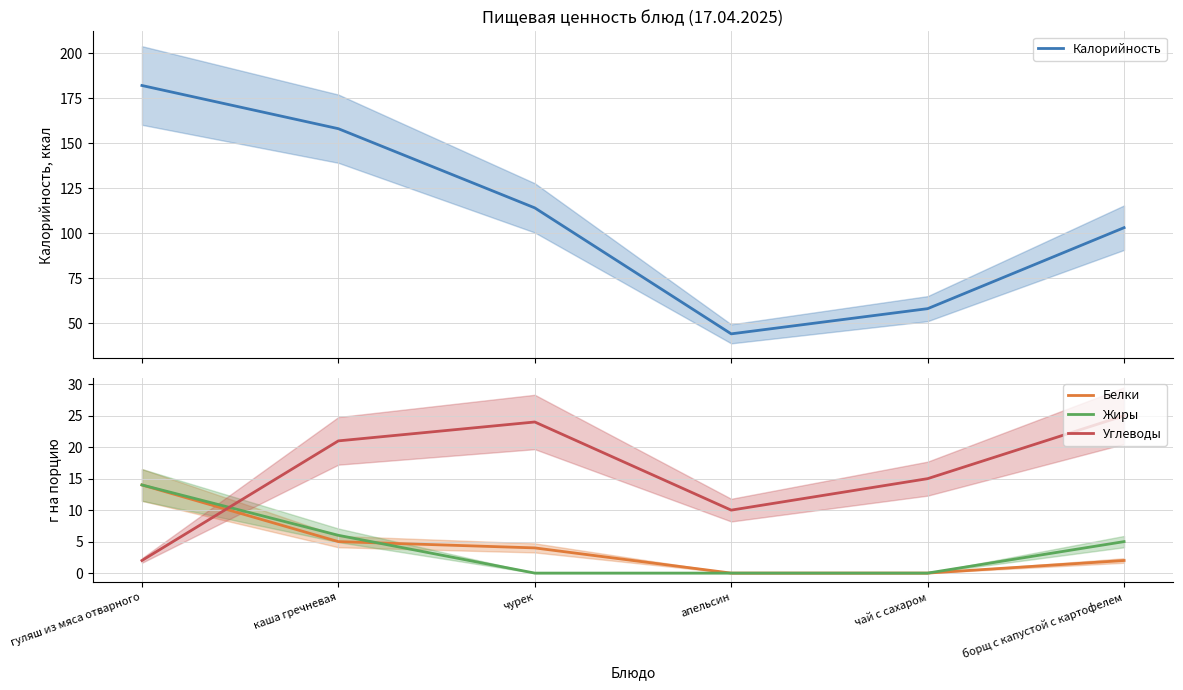

Does the chart have visible grid lines?

Yes